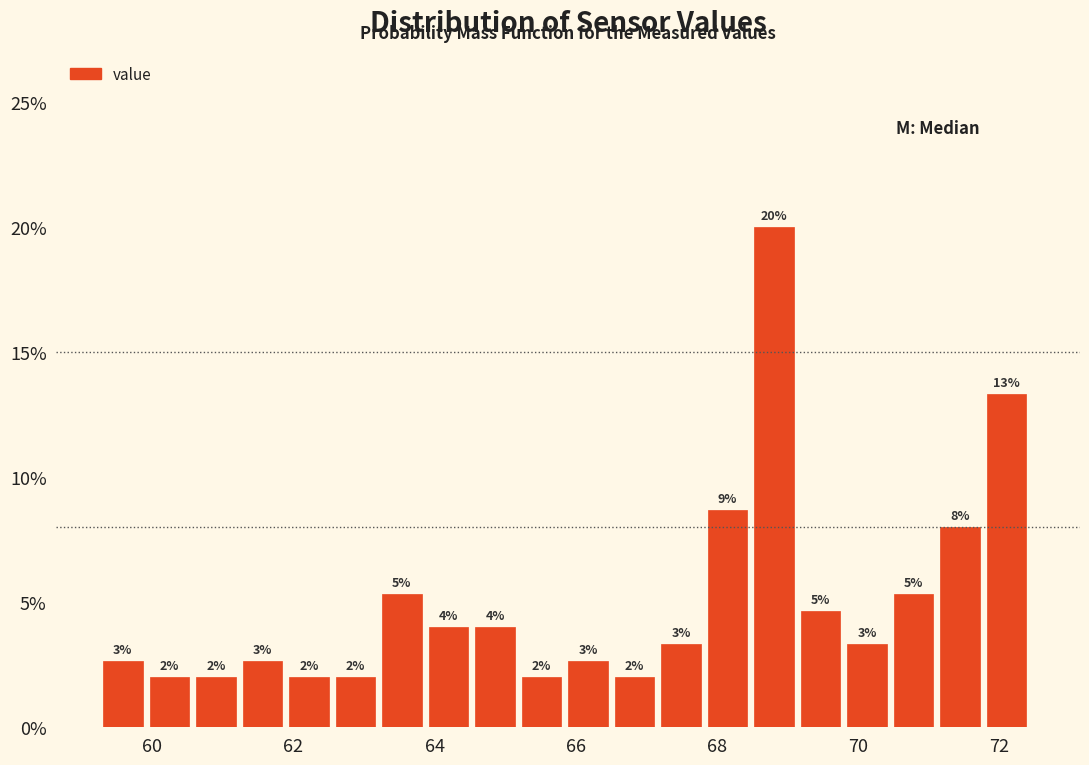

Around what value on the x-axis is the tallest bar? Give the approximate position of its centre, as read against the axis.

68.8